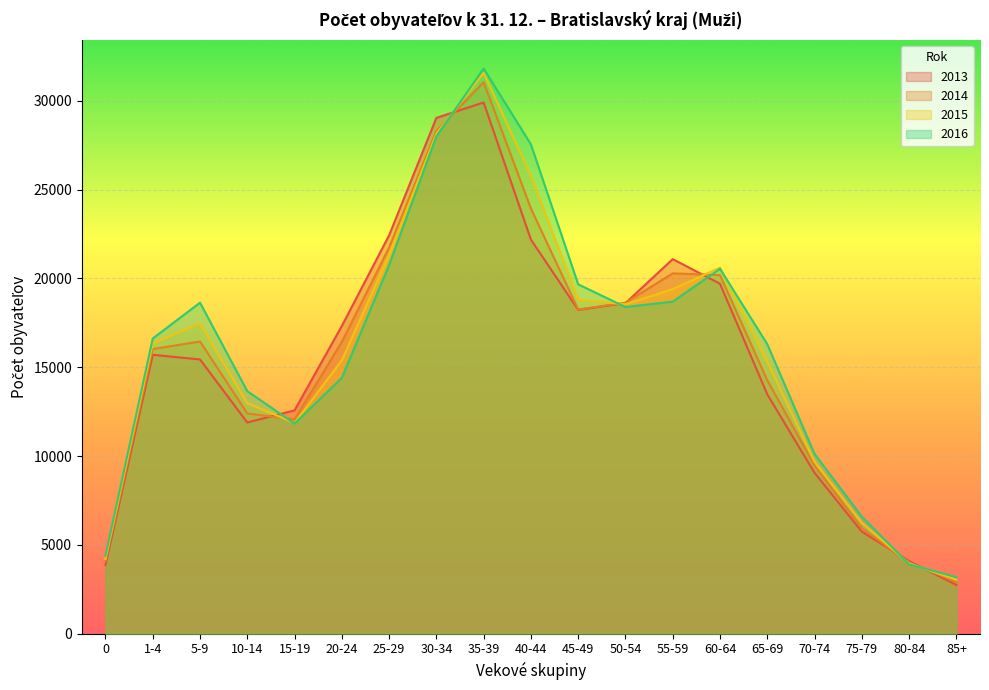

What is the approximate value of 2016 at 60-64?

20540